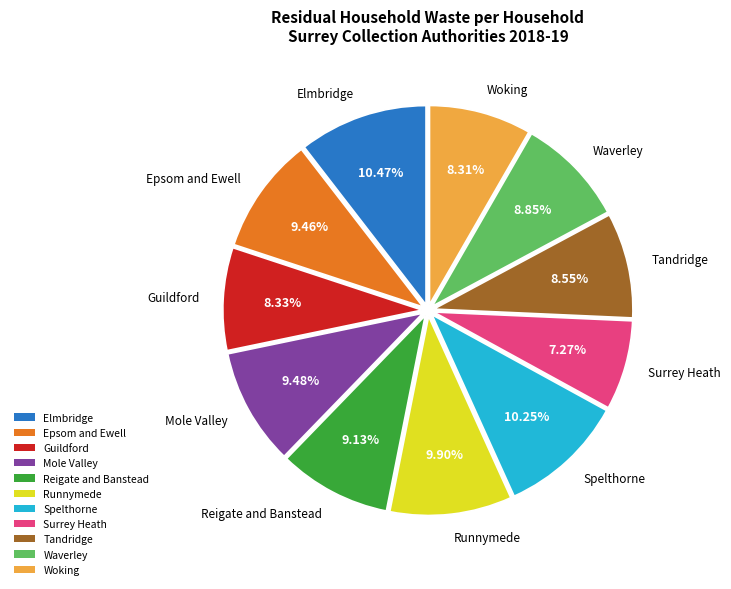

To the nearest percent, what is the combined percentage of Surrey Heath and Epsom and Ewell?

17%